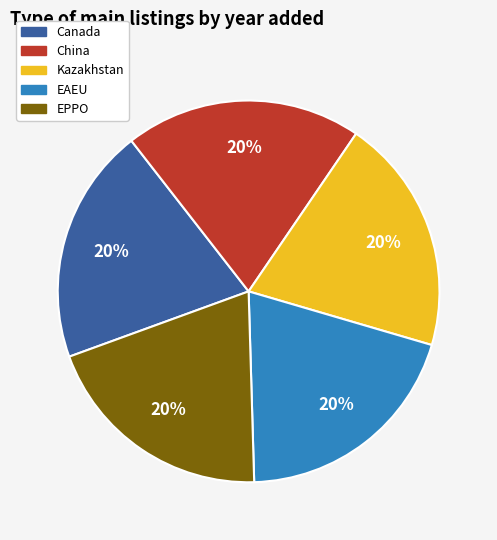

What is the ratio of the value at EAEU to the value at Canada?

1.0